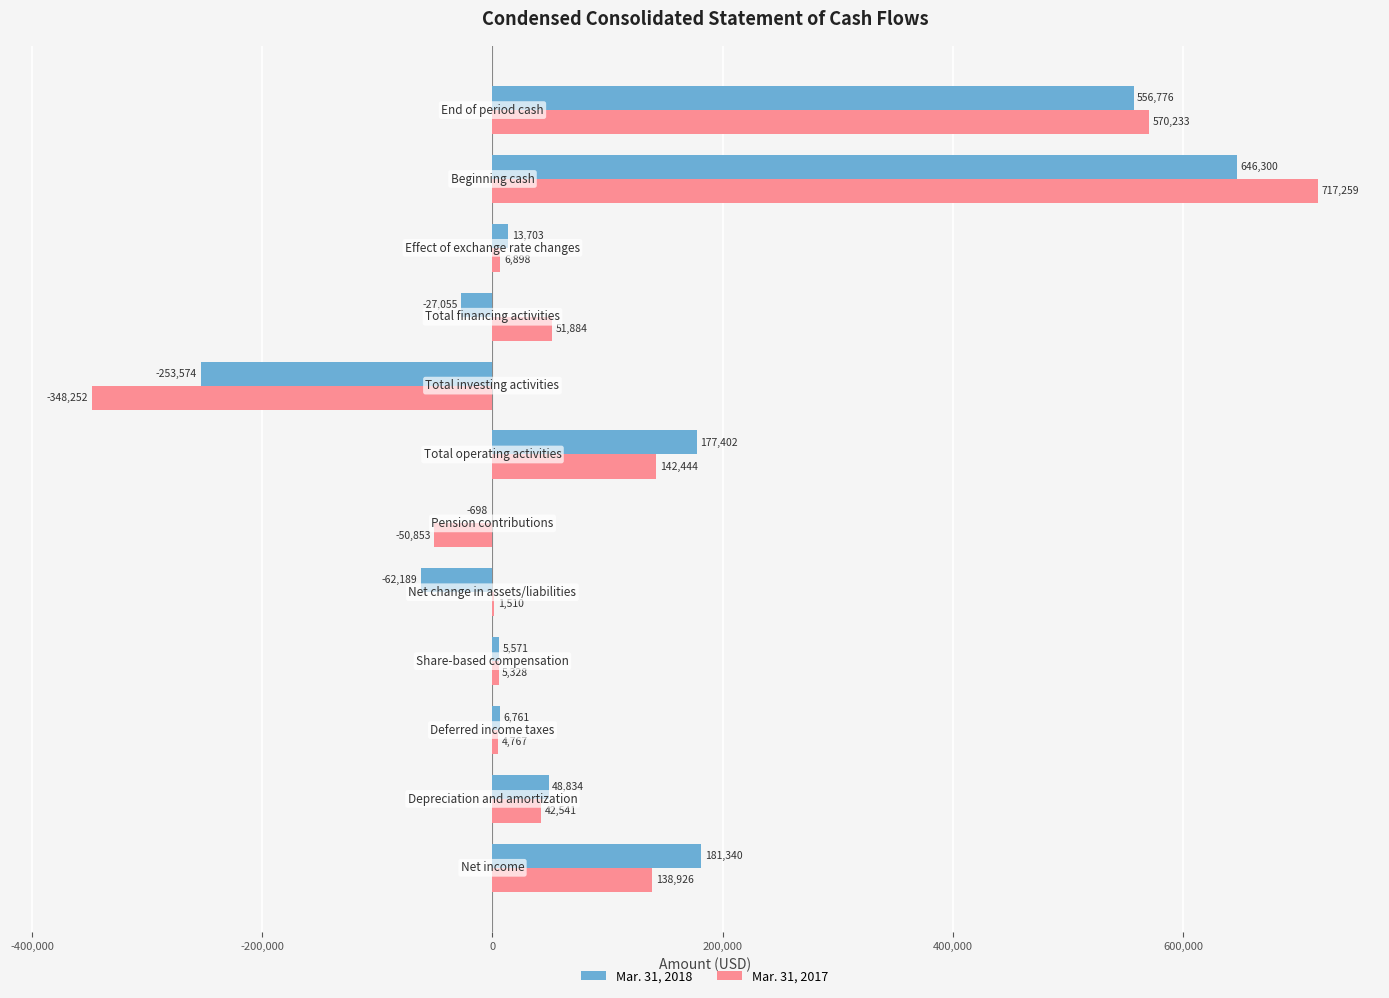

What is the sum of all Mar. 31, 2017 values?

1282685